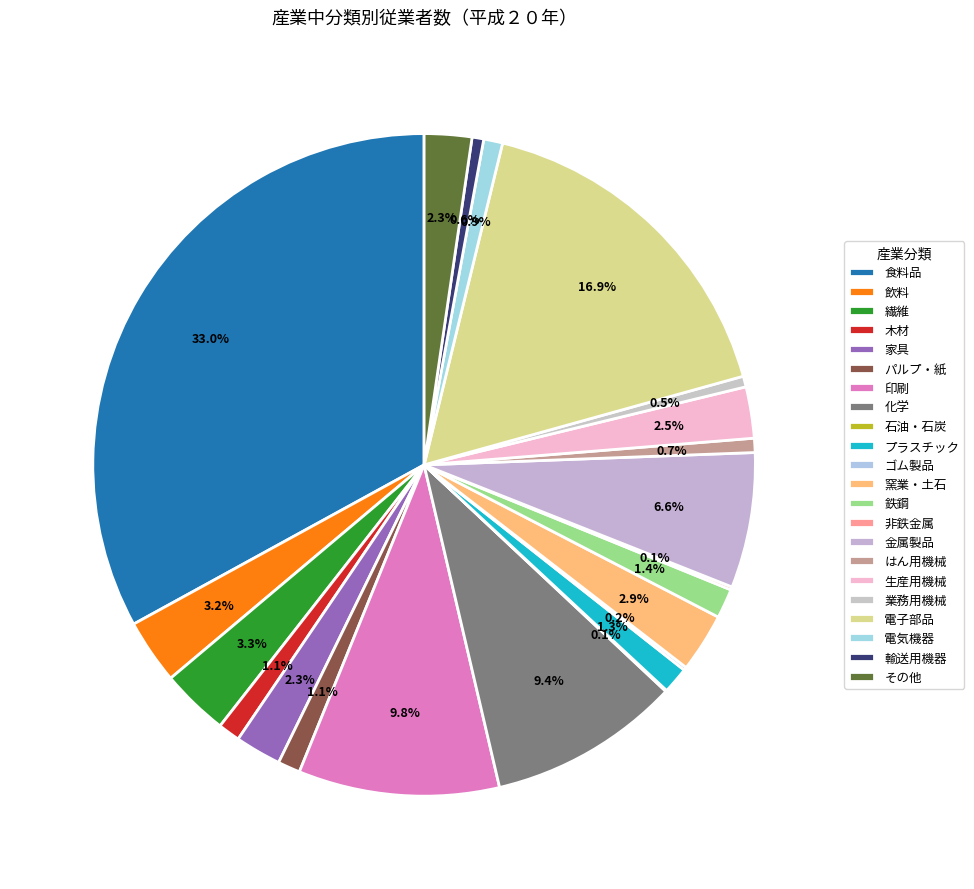

To the nearest percent, what portion does 木材 represent?

1%